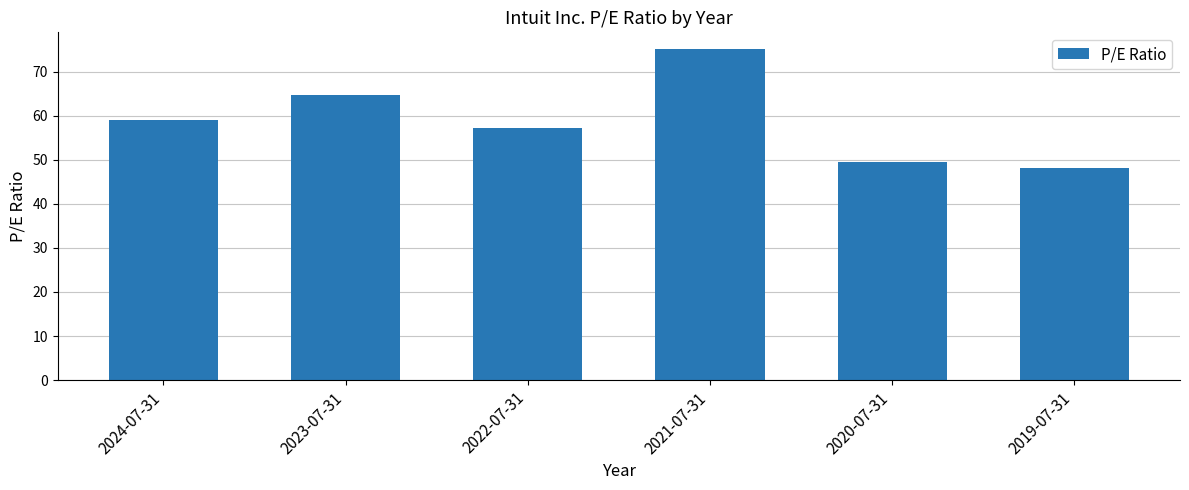

The chart shows a value of 44.0 at 2023-07-31. True or false?

False